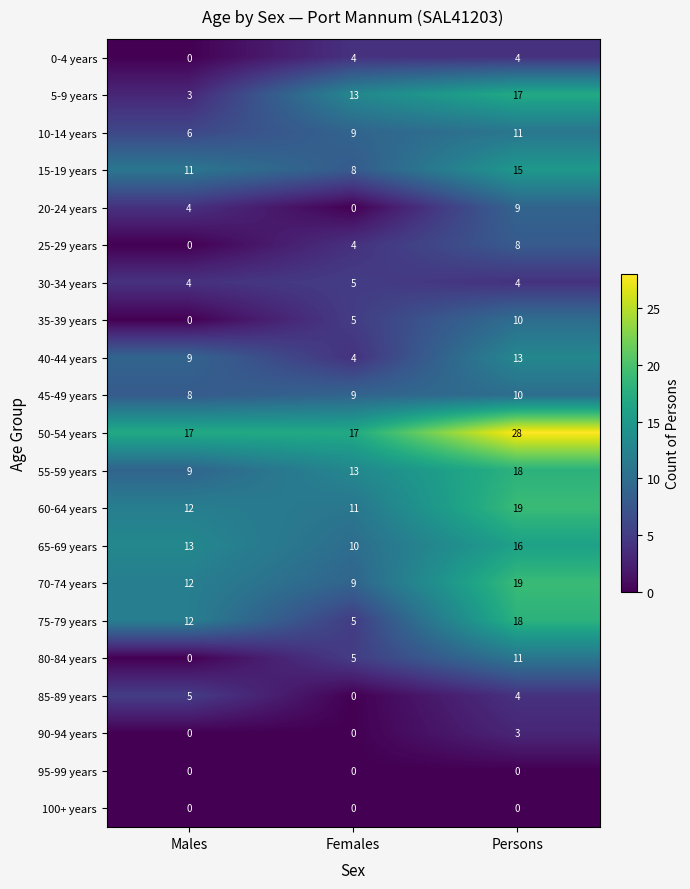

At which category does the chart reach its peak across all series?

Persons